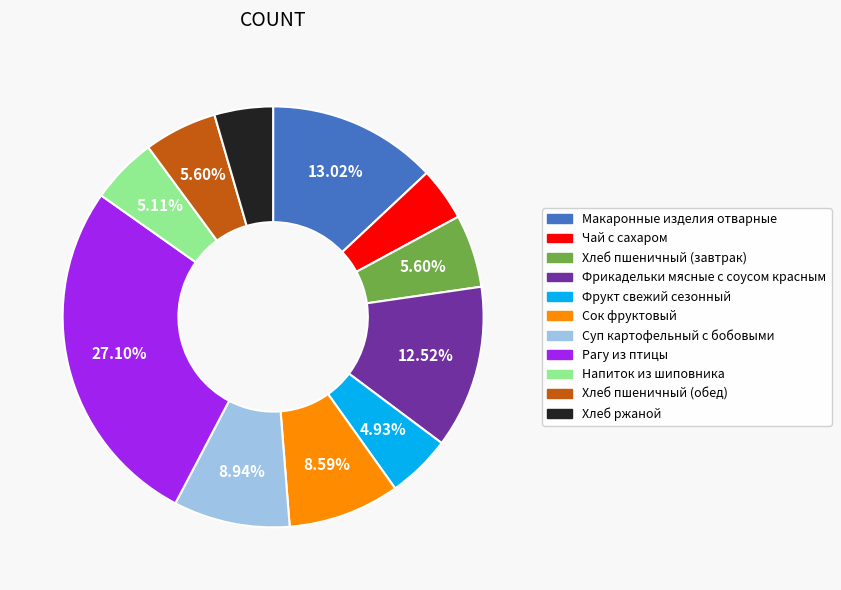

Is there a majority slice in this chart?

No